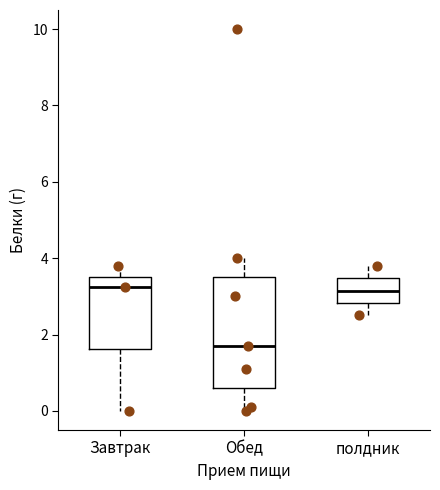

Reading left to right, transcribe this box plot: for each box, give where its median line is, the range the box spans, and where its two whiskers end, as read against the y-axis. The values are not printed on the chart, so give them approximately, as read against the axis.

Завтрак: median 3.2, box 1.6 to 3.6, whiskers 0.0 to 3.8
Обед: median 1.8, box 0.6 to 3.6, whiskers 0.0 to 4.0
полдник: median 3.2, box 2.8 to 3.4, whiskers 2.6 to 3.8